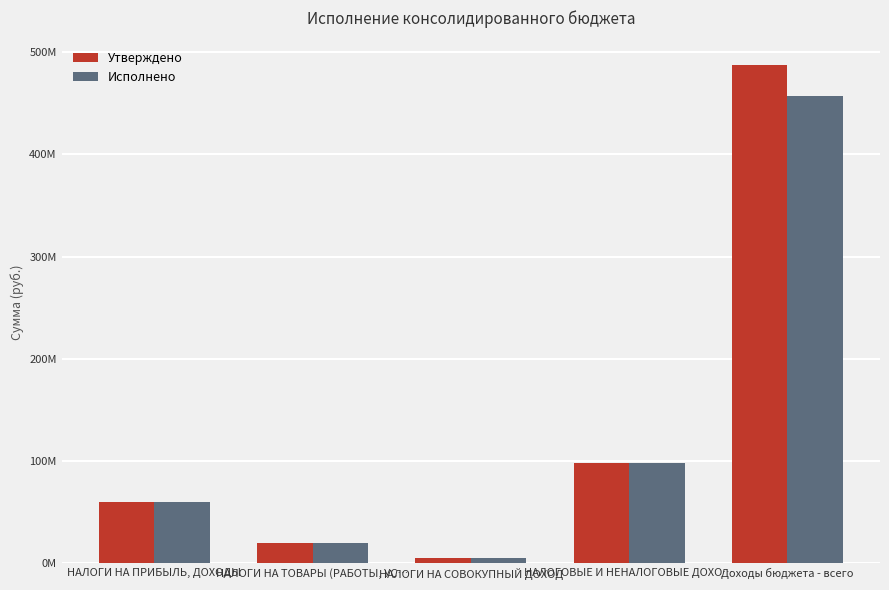

Are the bars grouped side by side (vs. stacked)?

Yes